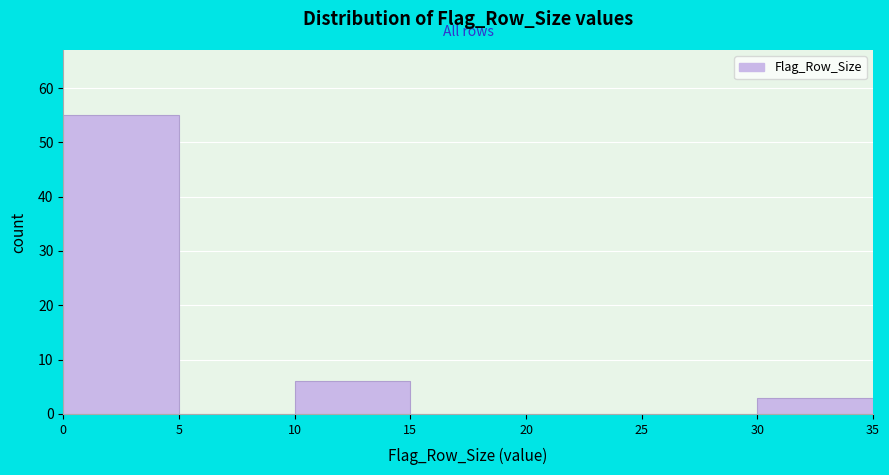

Which range on the x-axis has the tallest bar?

0 to 5